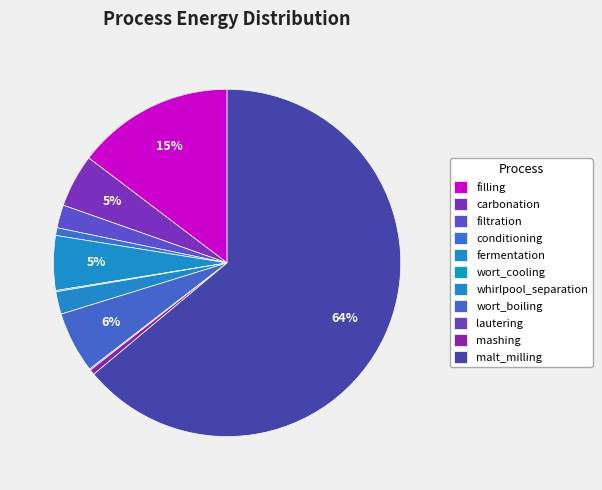

True or false: carbonation accounts for 5% of the total.

True